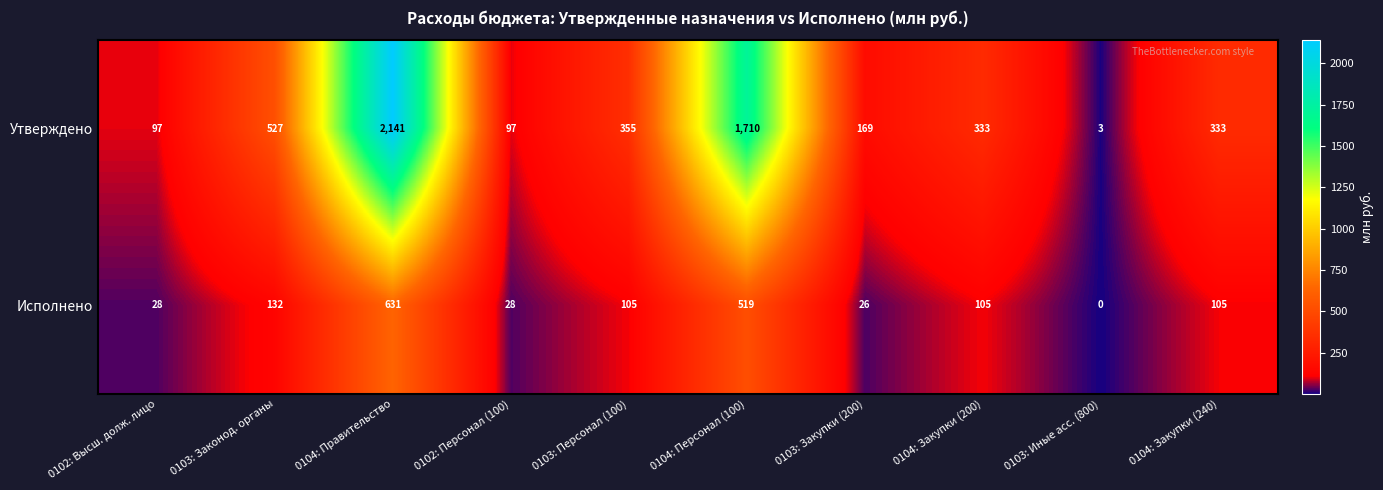

List the series in order of their overall mean, lowest first.

Исполнено, Утверждено